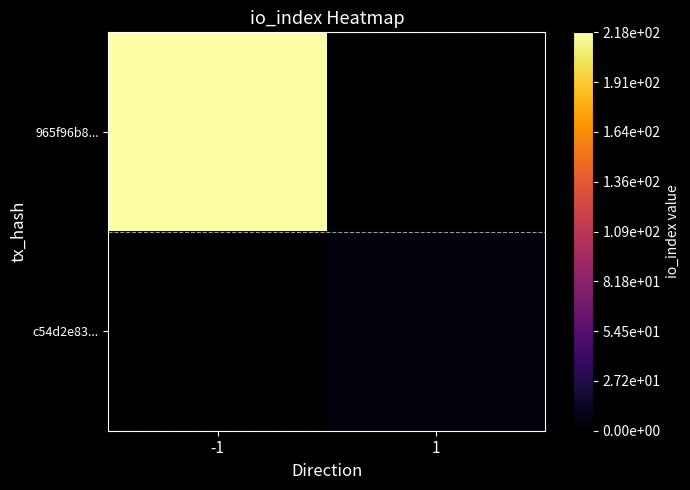

Rank the series by their maximum value, from highest to lowest.

965f96b8..., c54d2e83...